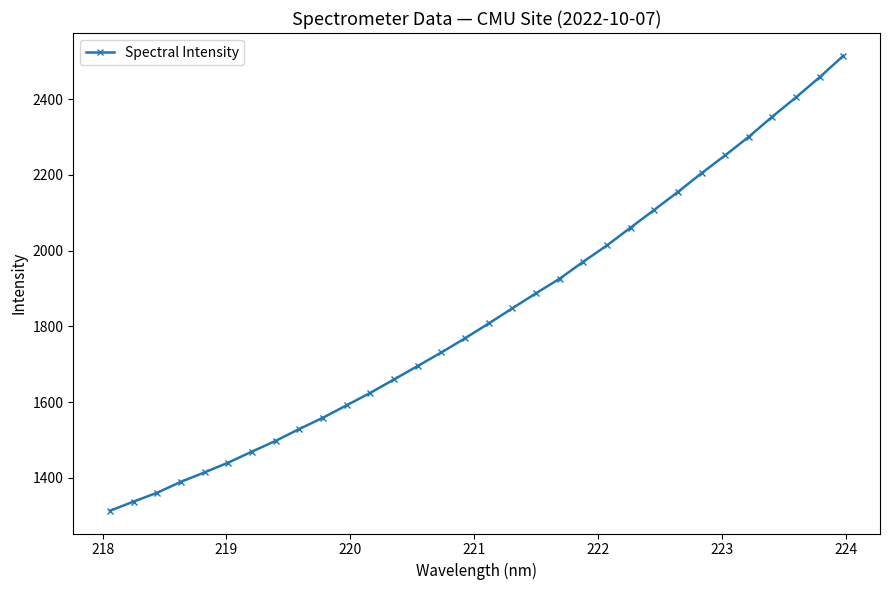

True or false: there are more than 0 points higher than both neighbors.

False